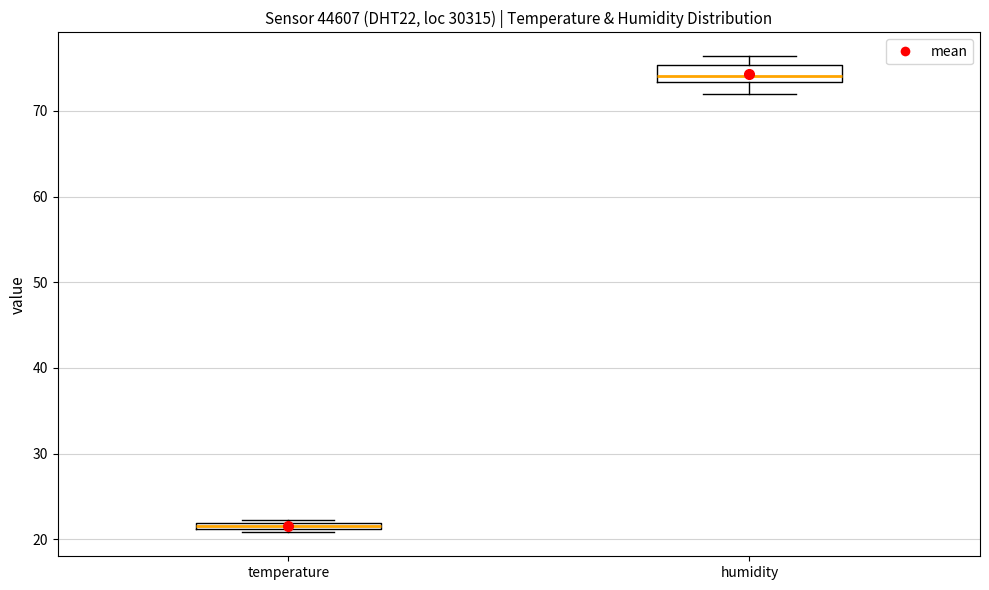

Comparing the boxes themselves (not the whiskers), which one is the tallest?

humidity